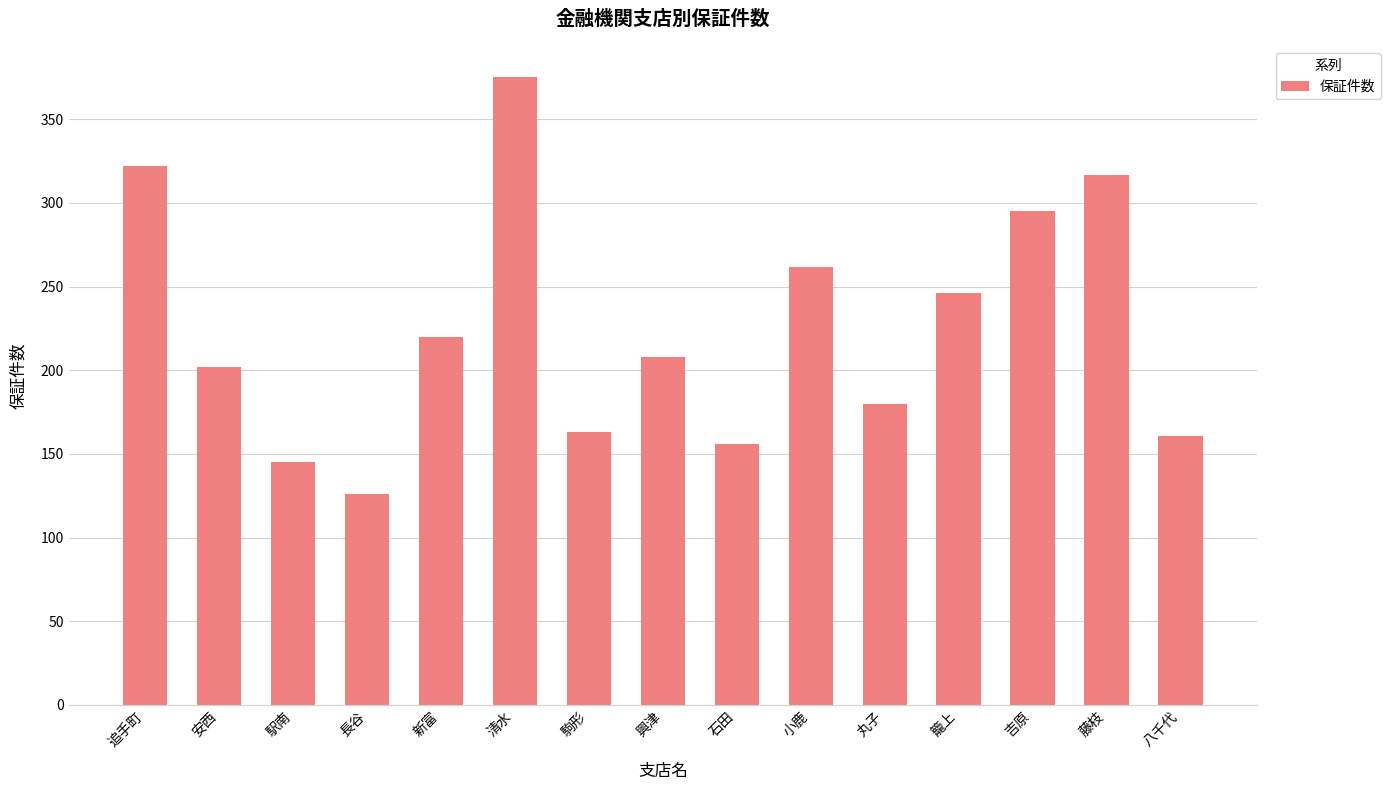

How many data points are less than 208?

7